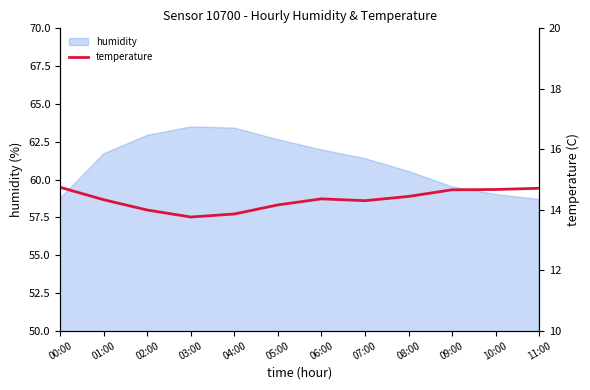

The value of humidity at 01:00 is 43.1. True or false?

False